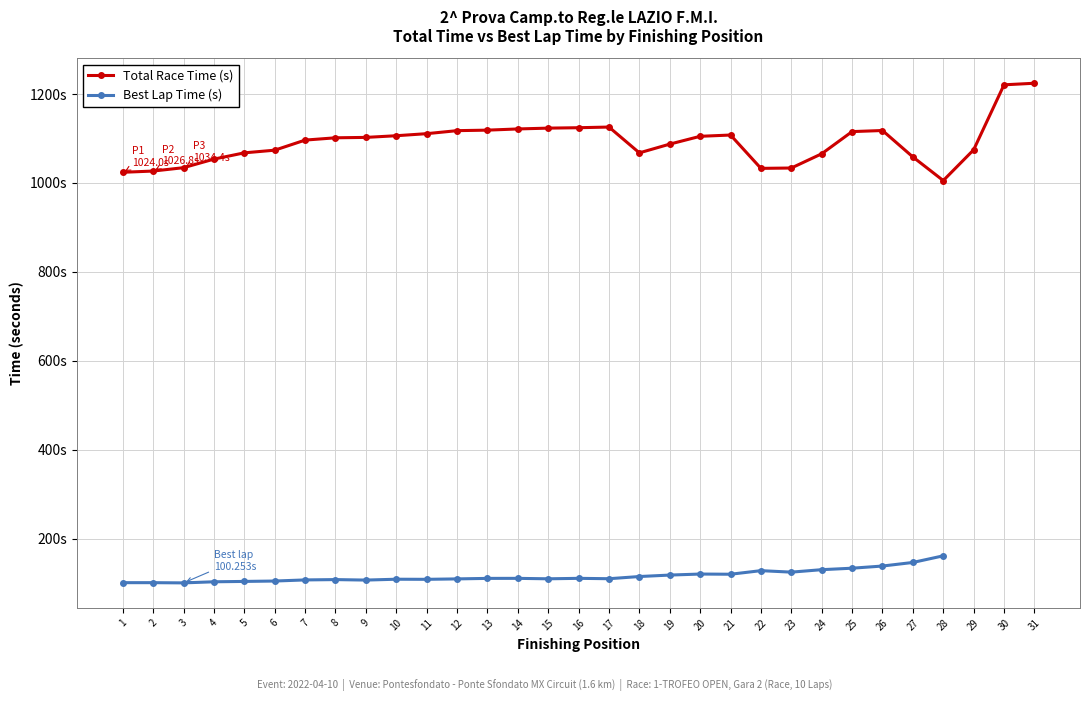

True or false: Position has more than 0 interior local peaks.

False